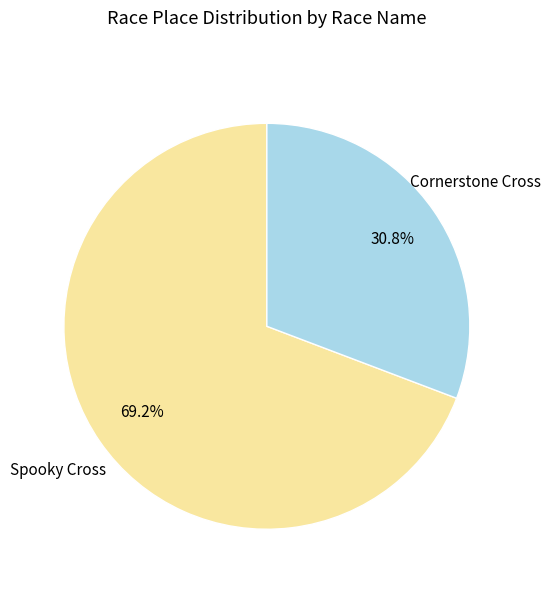

Is there any slice that represents more than half of the pie?

Yes